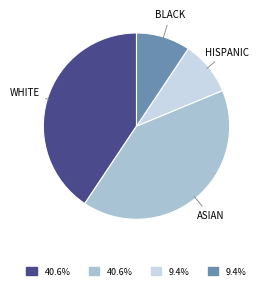

Does any single category account for the majority?

No